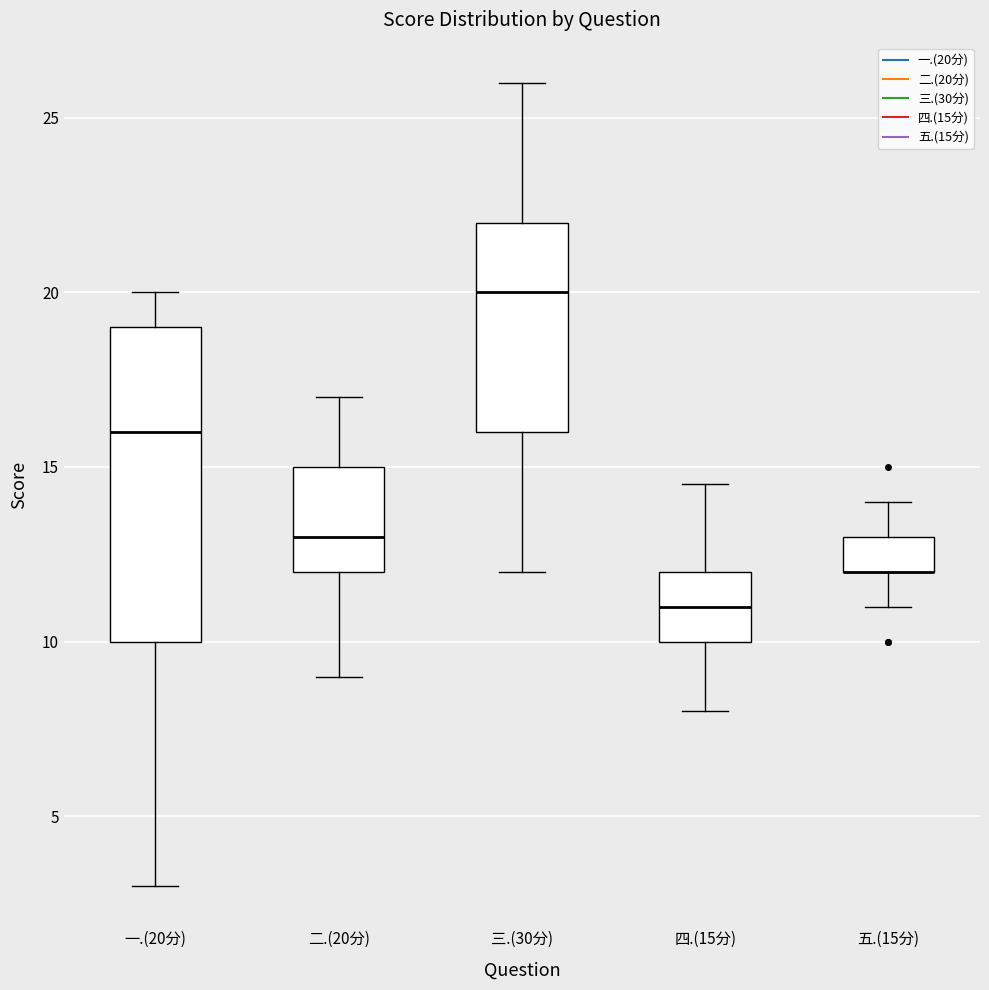

Where does the upper whisker of the box for 四.(15分) end on the y-axis? The values are not printed on the chart, so give them approximately, as read against the axis.

14.5